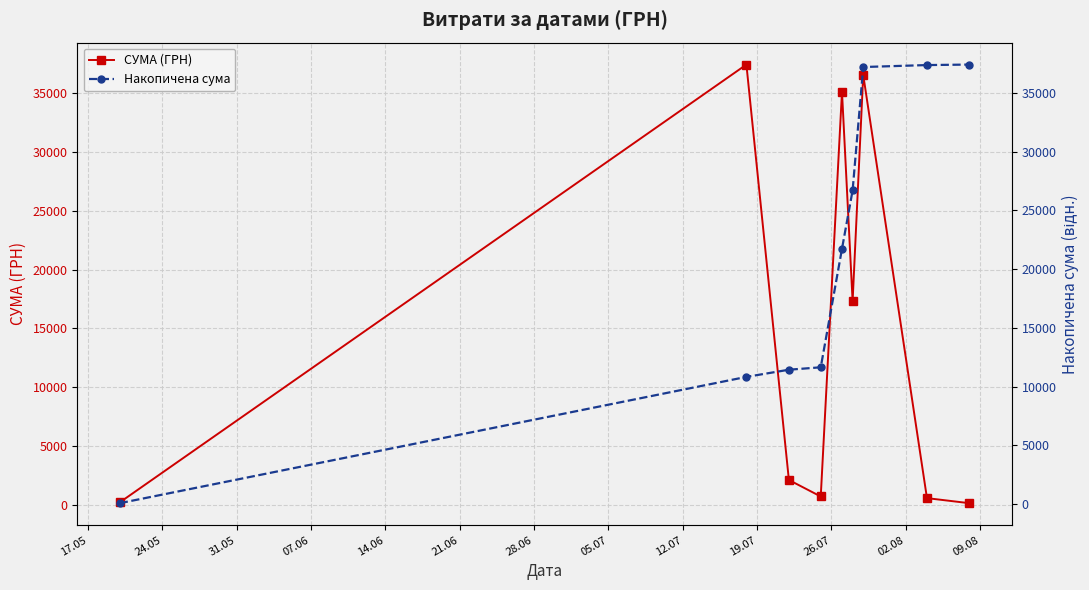

How many interior local peaks does the СУМА (ГРН) series have?

3